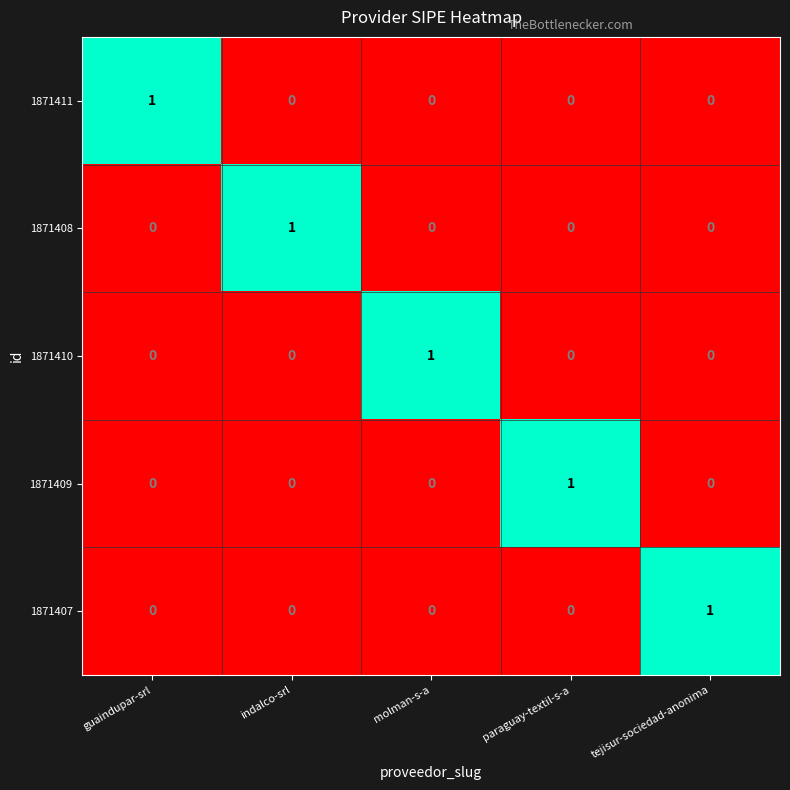

Which category has the highest value in the 1871408 series?

indalco-srl